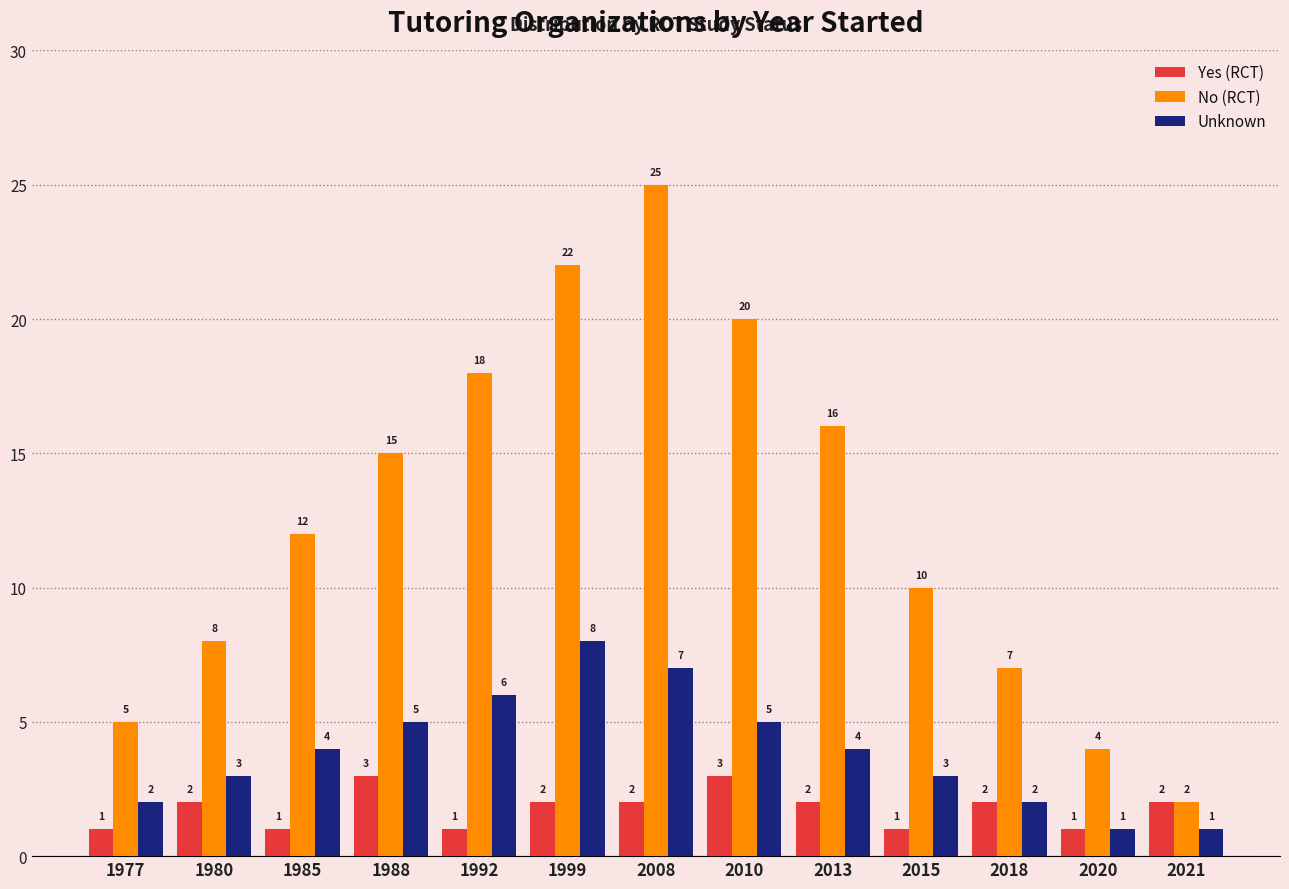

Rank the series by their maximum value, from lowest to highest.

Yes (RCT), Unknown, No (RCT)